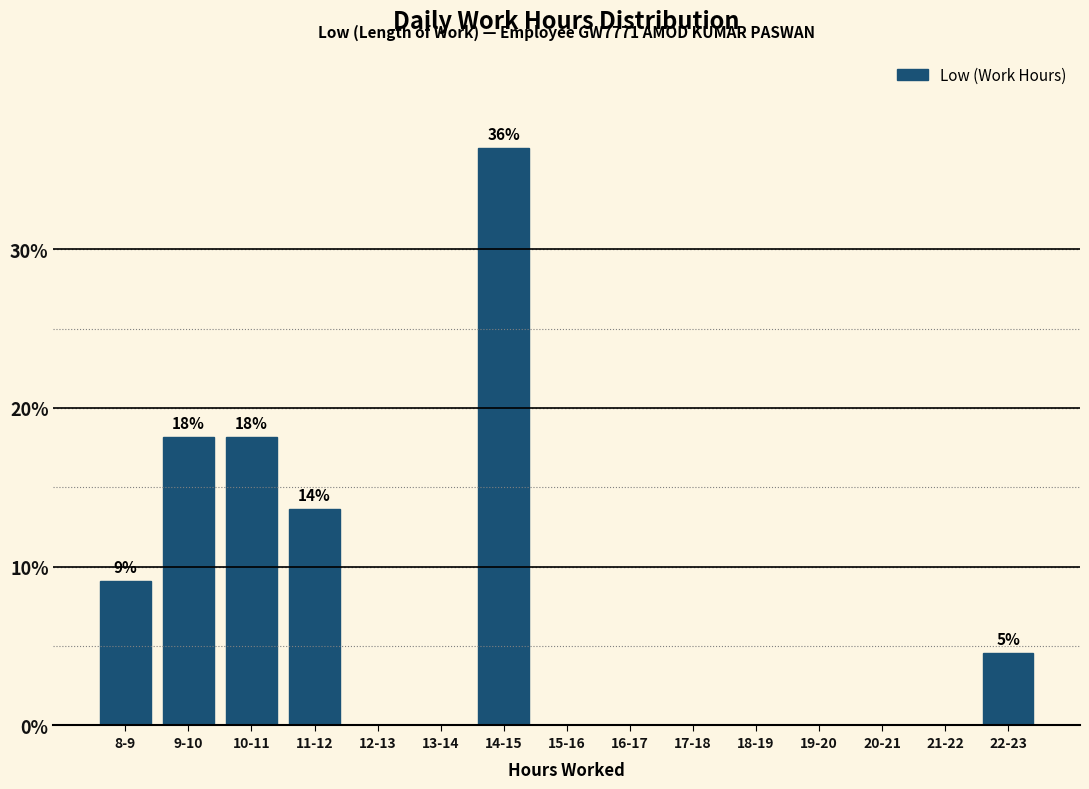

Reading left to right, transcribe all the data shown in this chart.

8-9=9.1	9-10=18.2	10-11=18.2	11-12=13.6	12-13=0.0	13-14=0.0	14-15=36.4	15-16=0.0	16-17=0.0	17-18=0.0	18-19=0.0	19-20=0.0	20-21=0.0	21-22=0.0	22-23=4.5